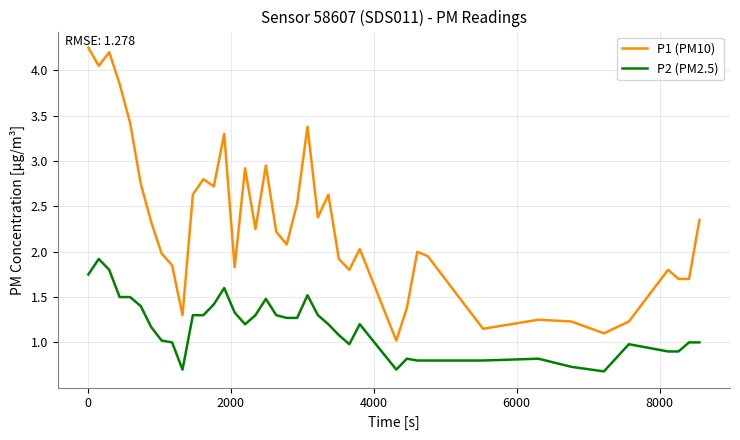

True or false: P1 (PM10) has more than 1 interior local peaks.

True